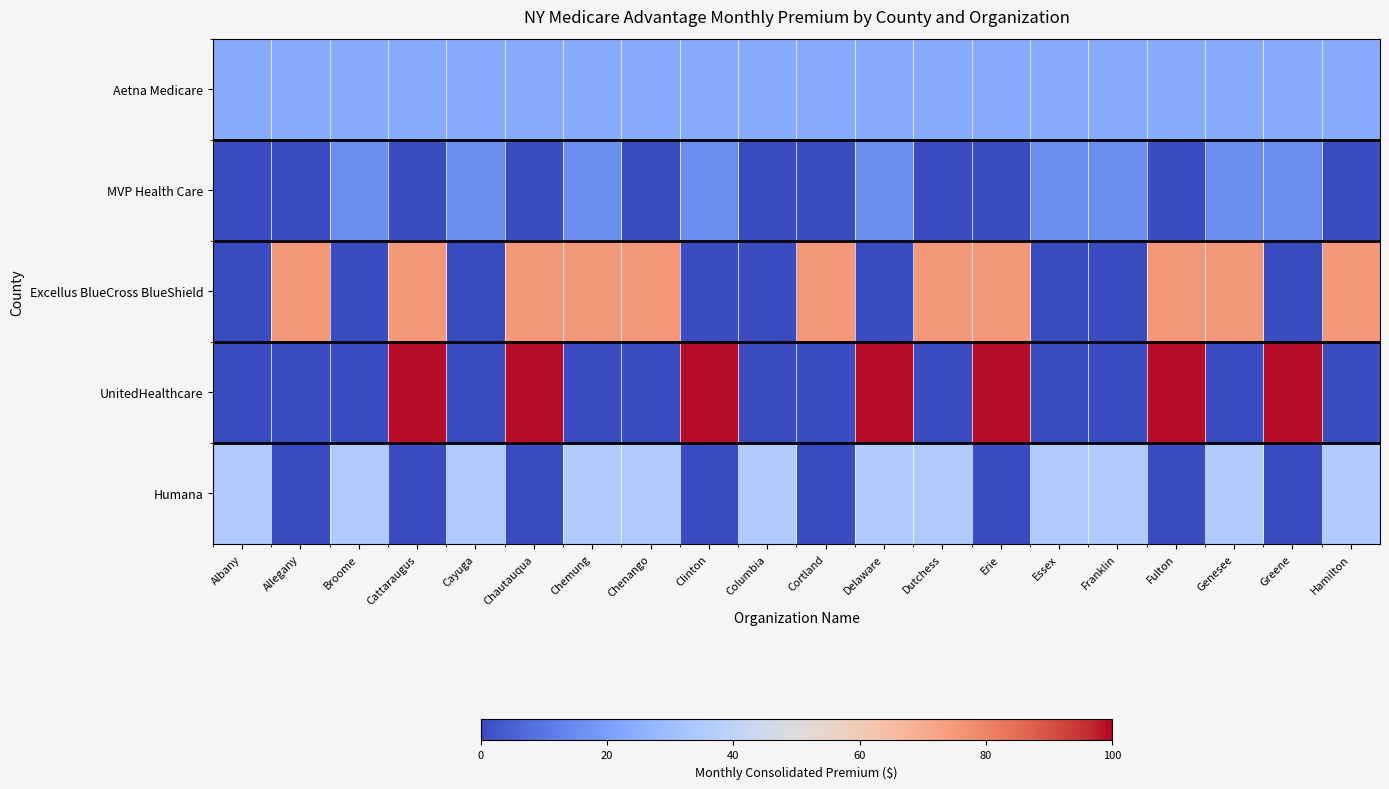

At how many categories does at least one series exceed 41?

14